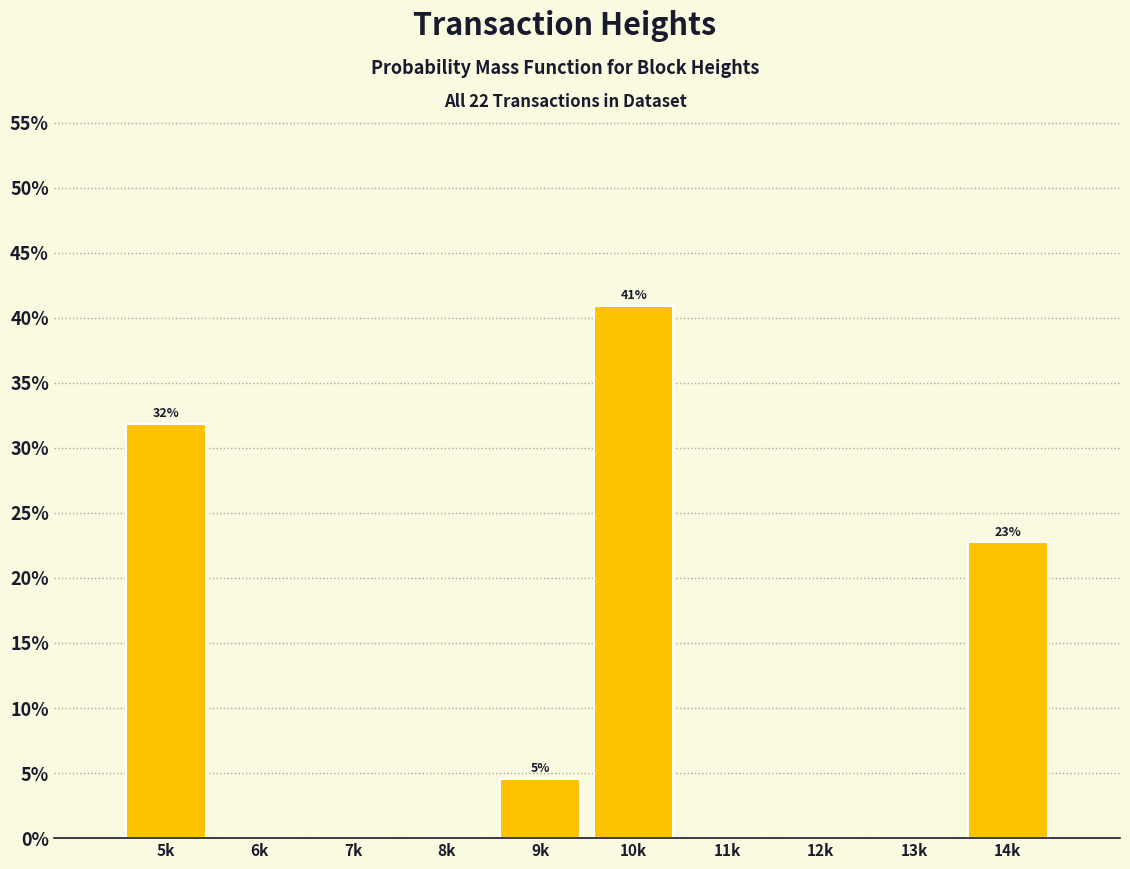

Reading left to right, transcribe all the data shown in this chart.

5k=31.8	6k=0.0	7k=0.0	8k=0.0	9k=4.5	10k=40.9	11k=0.0	12k=0.0	13k=0.0	14k=22.7